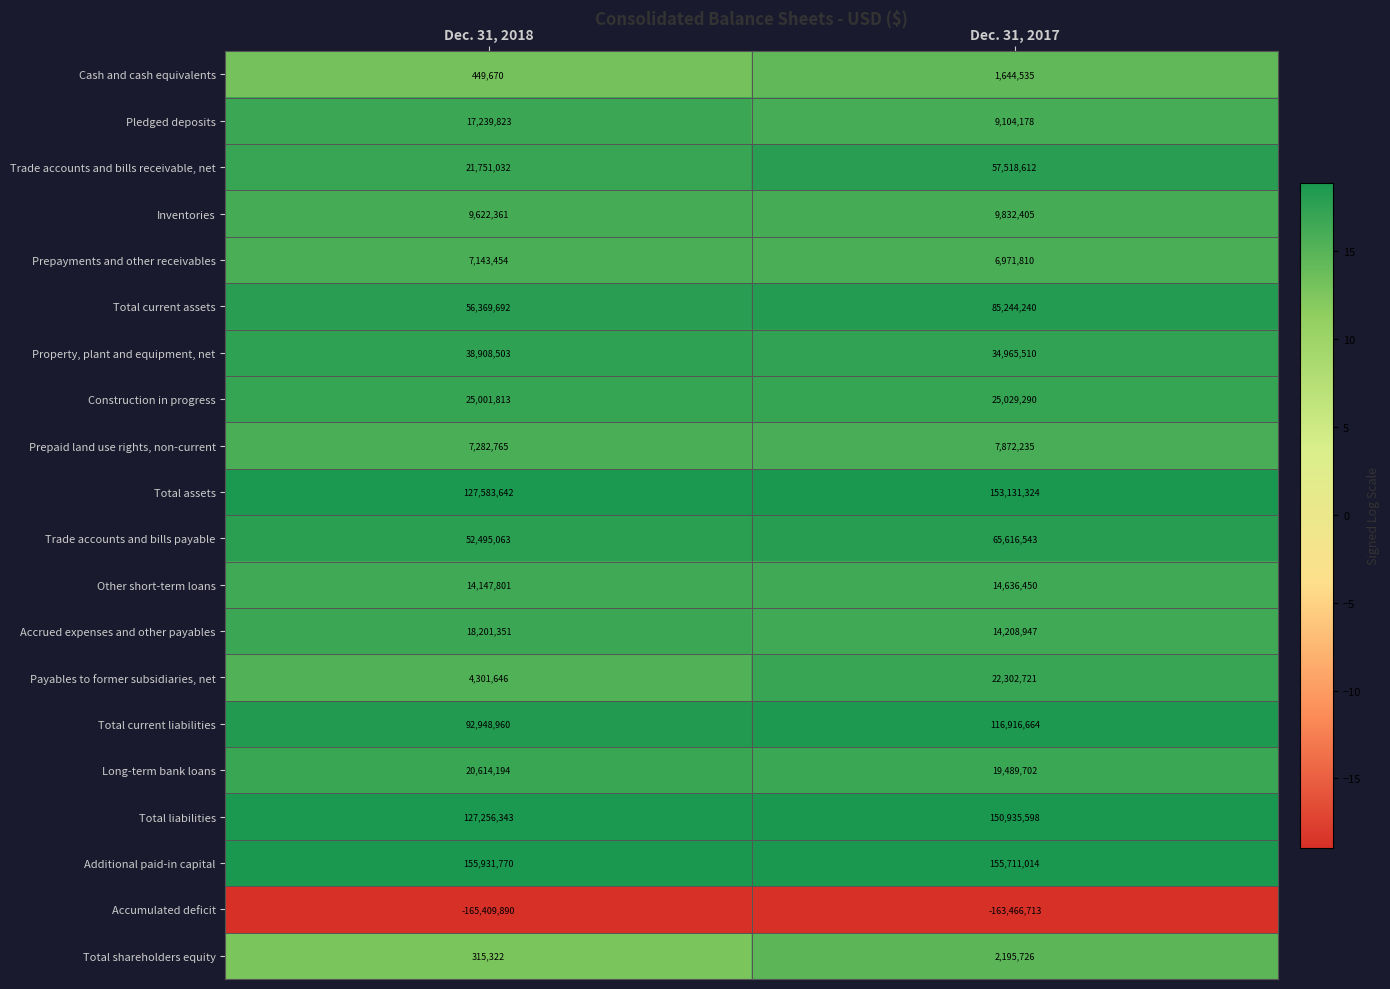

List the series in order of their peak value, highest first.

Additional paid-in capital, Total assets, Total liabilities, Total current liabilities, Total current assets, Trade accounts and bills payable, Trade accounts and bills receivable, net, Property, plant and equipment, net, Construction in progress, Payables to former subsidiaries, net, Long-term bank loans, Accrued expenses and other payables, Pledged deposits, Other short-term loans, Inventories, Prepaid land use rights, non-current, Prepayments and other receivables, Total shareholders equity, Cash and cash equivalents, Accumulated deficit